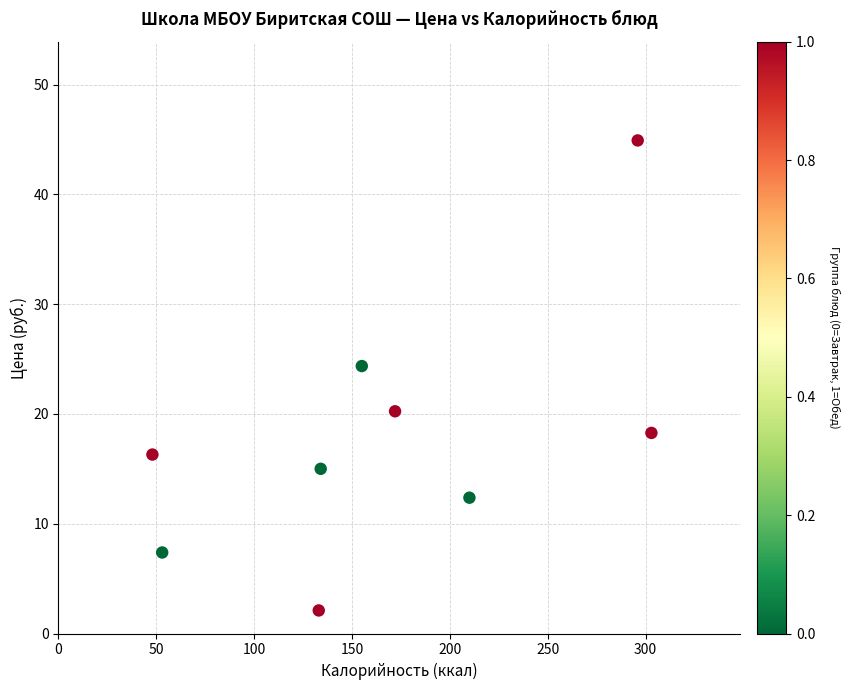

What is the average X value?

167.1